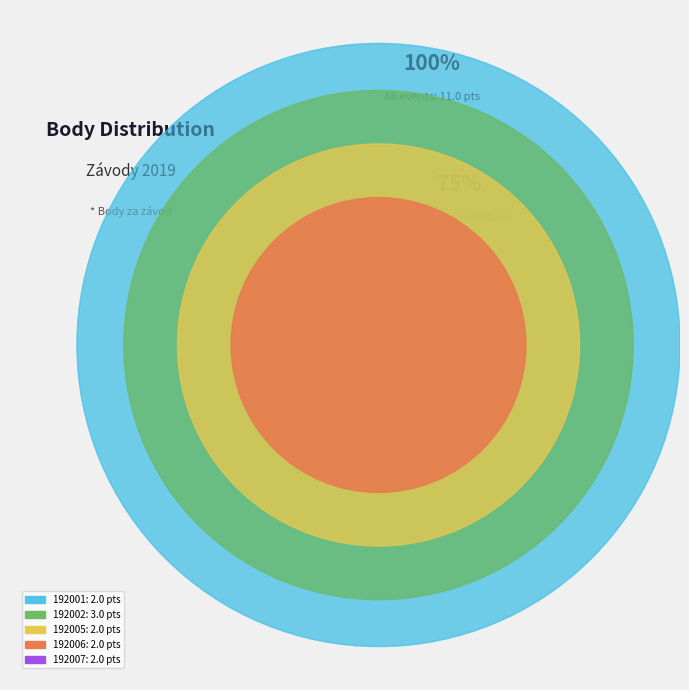

Count the number of slices in the pie.

5